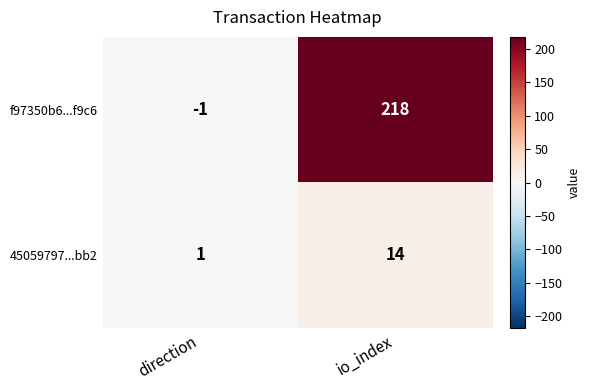

What is the minimum value shown in the chart?

-1